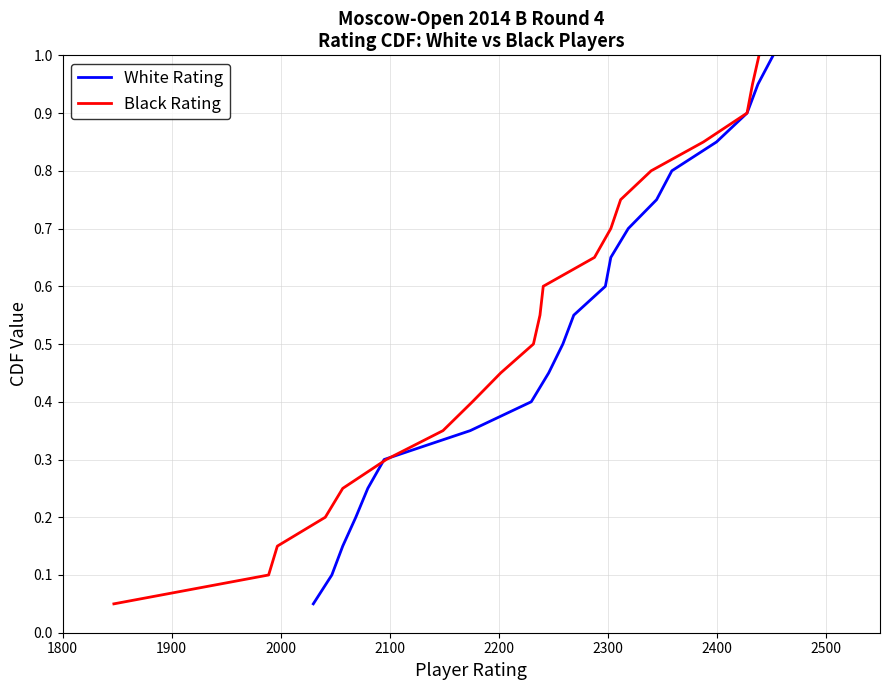

At how many categories does at least one series exceed 0?

20